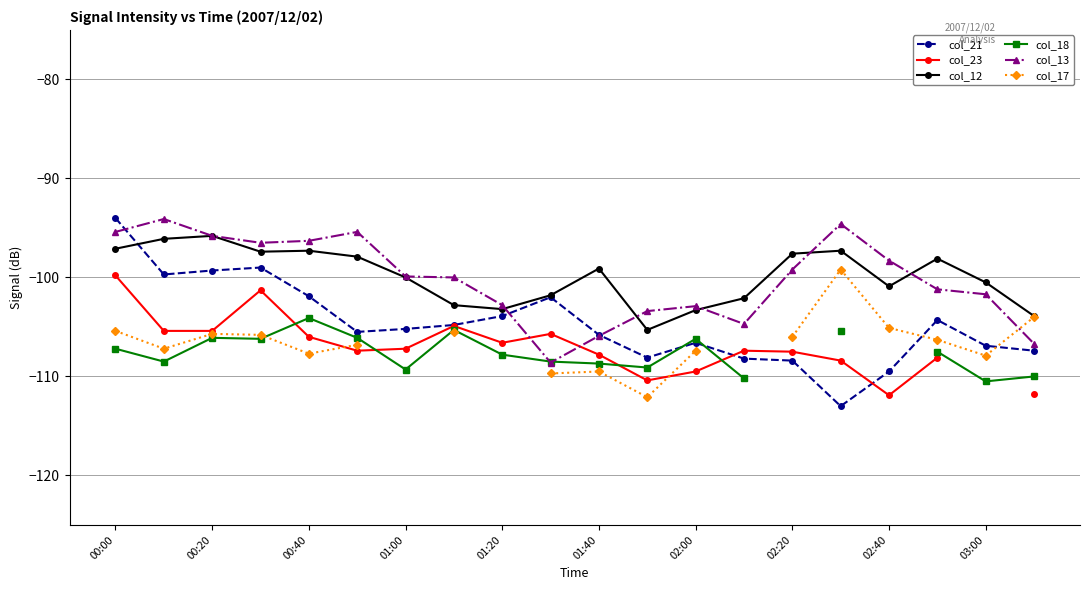

Is it true that col_21 equals -22.7 at 02:40?

False